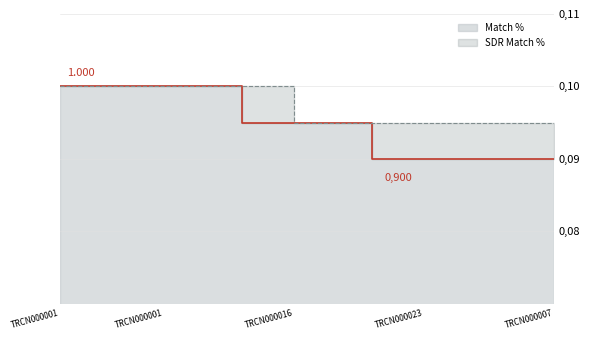

True or false: Match % and SDR Match % cross at least once.

False